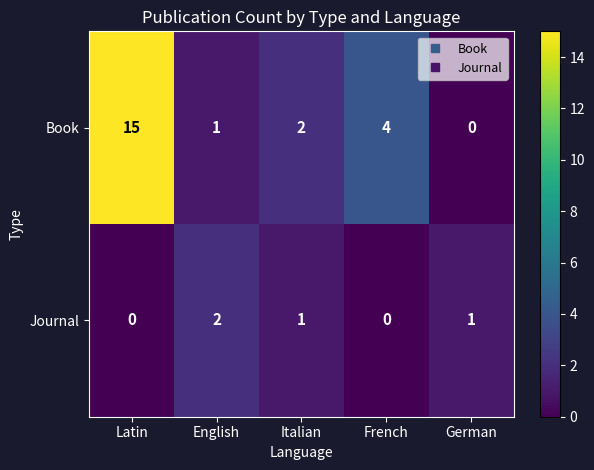

Which series has the widest spread of values?

Book